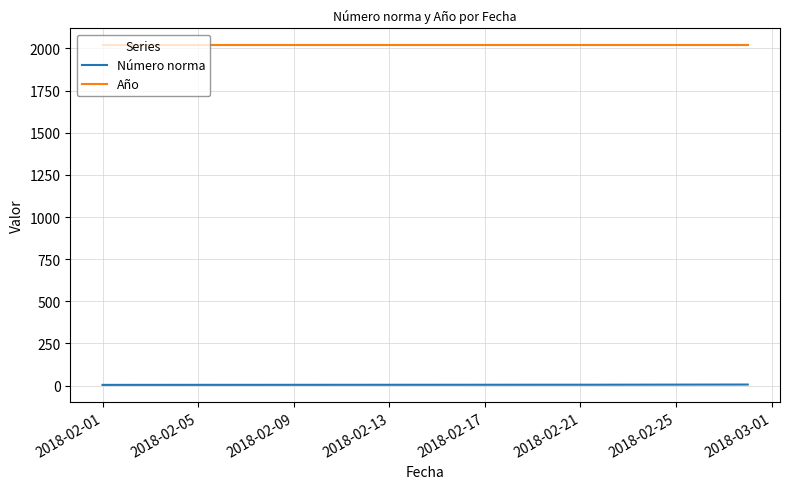

What is the highest value of the Número norma series?

6